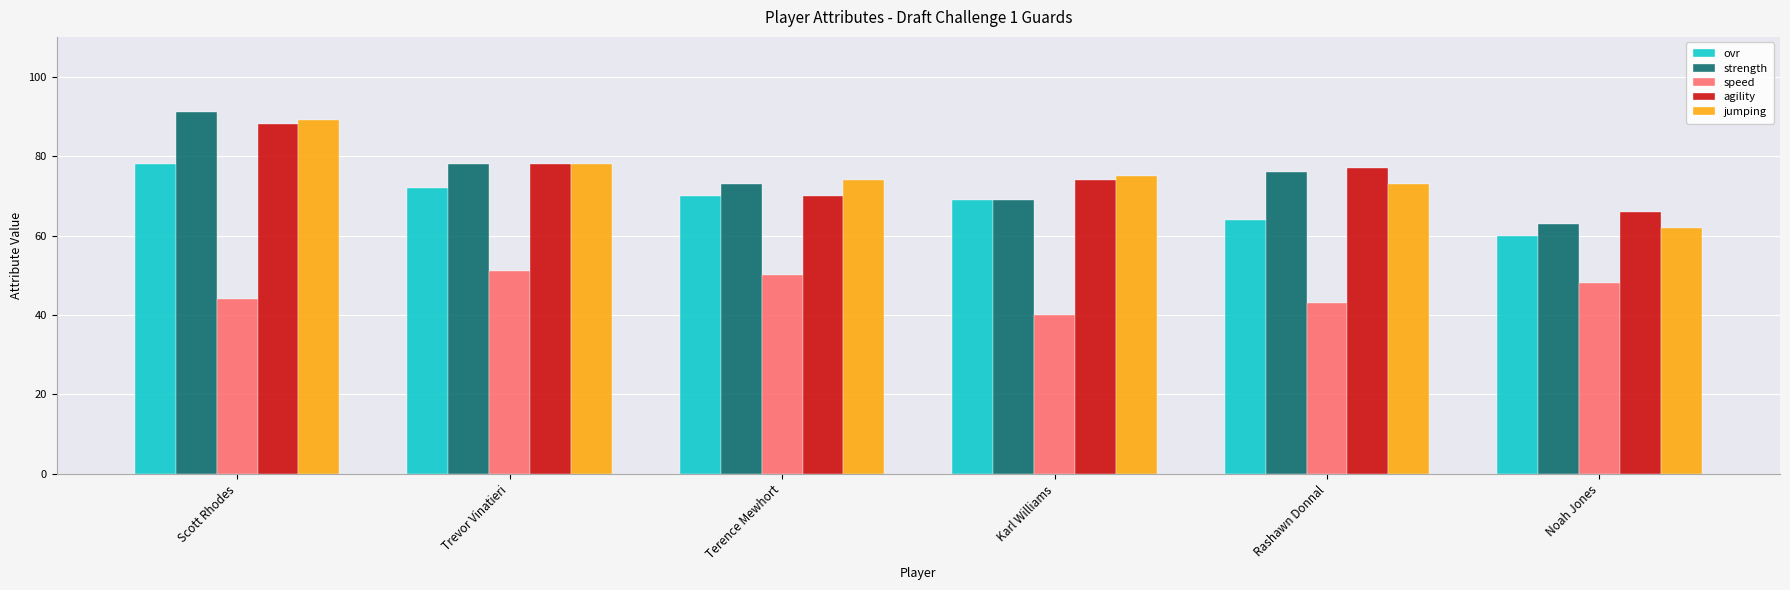

Reading left to right, what are all the values shown in this chart?

ovr: Scott Rhodes=78	Trevor Vinatieri=72	Terence Mewhort=70	Karl Williams=69	Rashawn Donnal=64	Noah Jones=60
strength: Scott Rhodes=91	Trevor Vinatieri=78	Terence Mewhort=73	Karl Williams=69	Rashawn Donnal=76	Noah Jones=63
speed: Scott Rhodes=44	Trevor Vinatieri=51	Terence Mewhort=50	Karl Williams=40	Rashawn Donnal=43	Noah Jones=48
agility: Scott Rhodes=88	Trevor Vinatieri=78	Terence Mewhort=70	Karl Williams=74	Rashawn Donnal=77	Noah Jones=66
jumping: Scott Rhodes=89	Trevor Vinatieri=78	Terence Mewhort=74	Karl Williams=75	Rashawn Donnal=73	Noah Jones=62